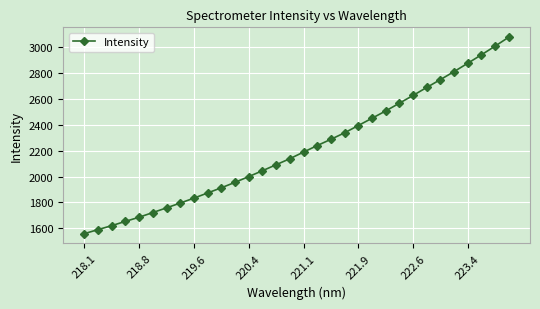

What is the smallest value displayed?

1557.0